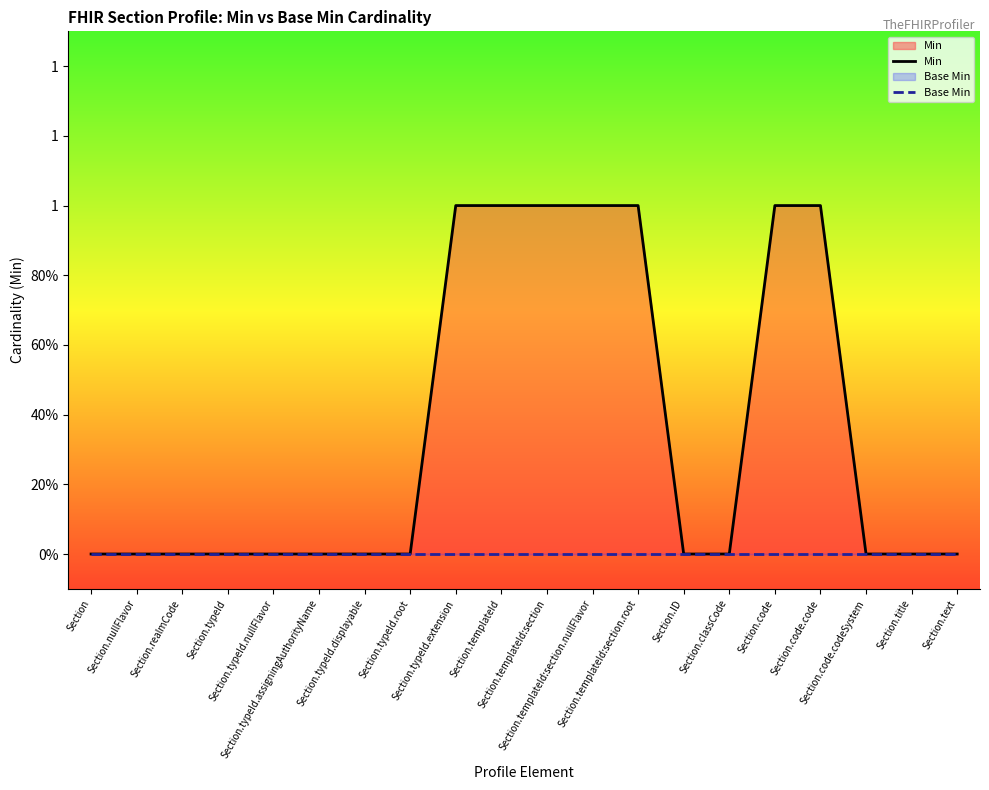

Which series changed the most between Section.typeId and Section.typeId.displayable?

Min